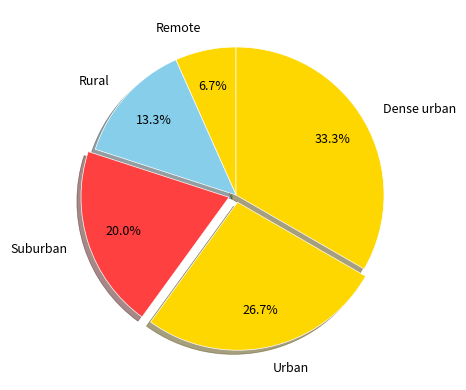

To the nearest percent, what percentage of the pie is Rural?

13%